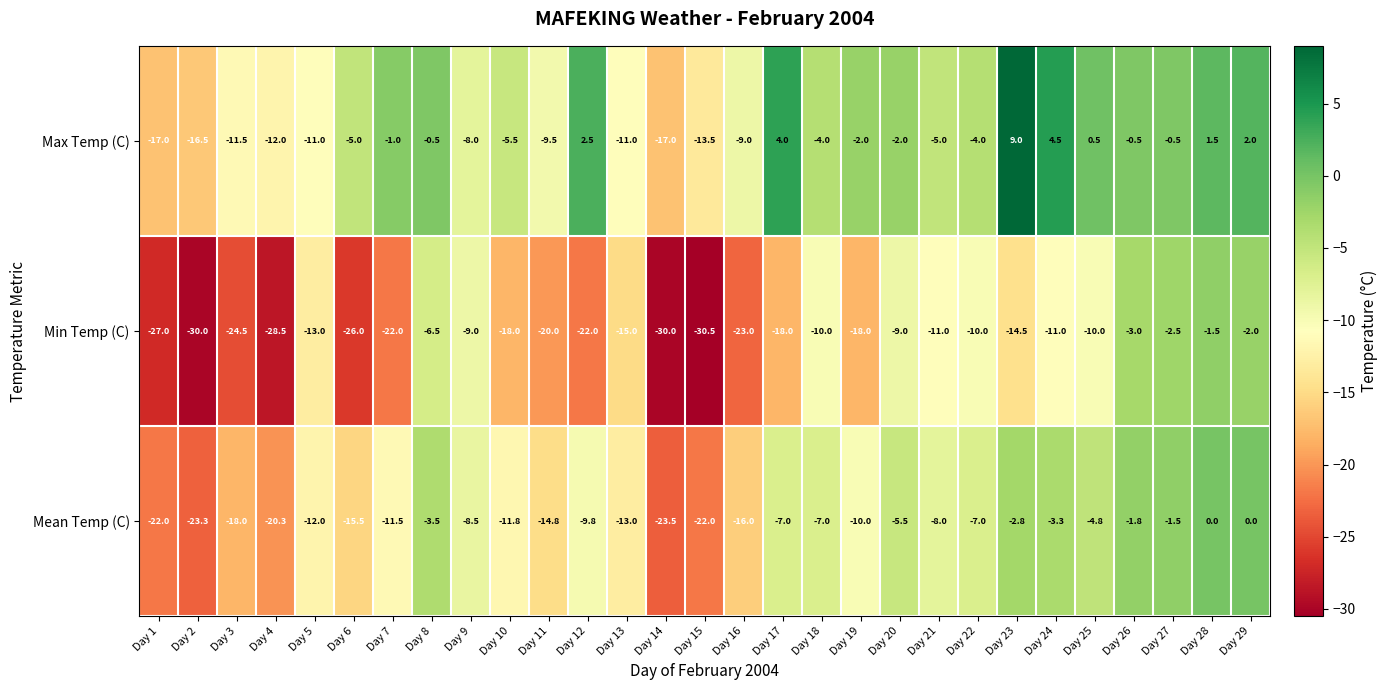

How many data points in Max Temp (C) are less than -4?

14